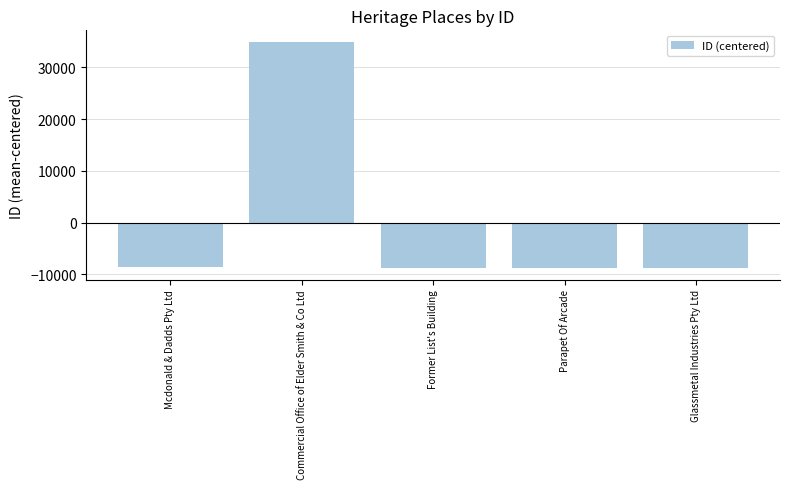

At which category does the chart reach its peak across all series?

Commercial Office of Elder Smith & Co Ltd